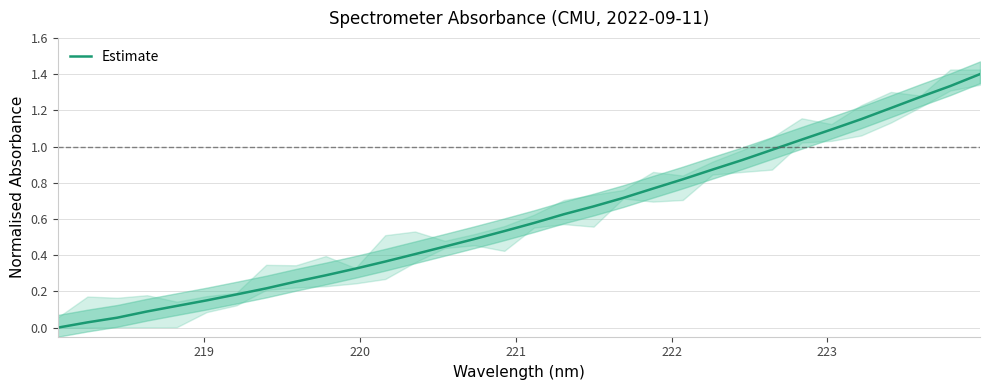

How many series are shown in this chart?

1